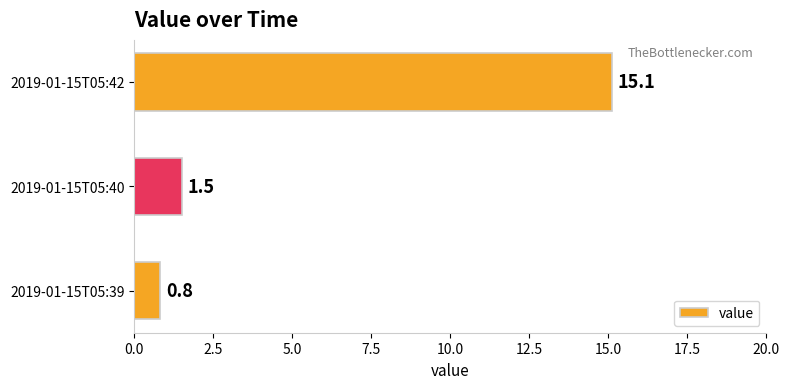

How many data points are above 1?

2